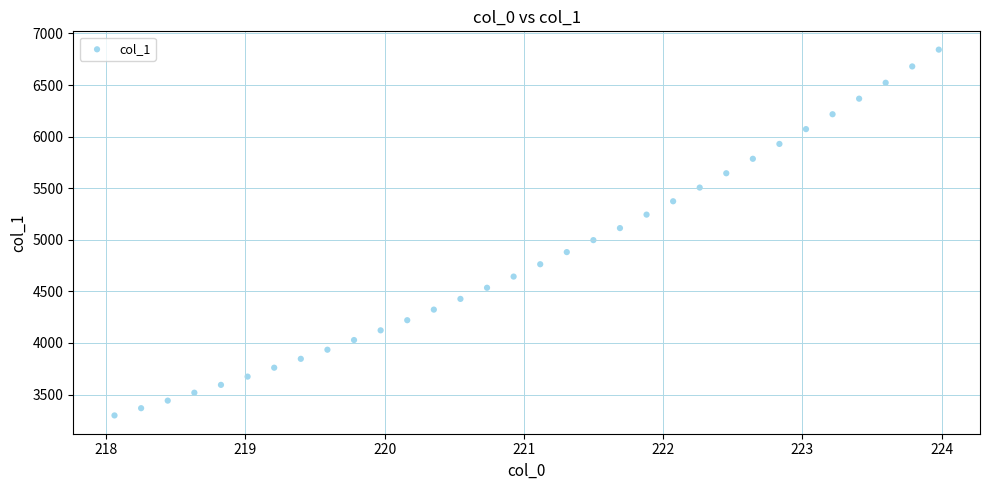

What is the range of Y values (max minus min)?

3545.7